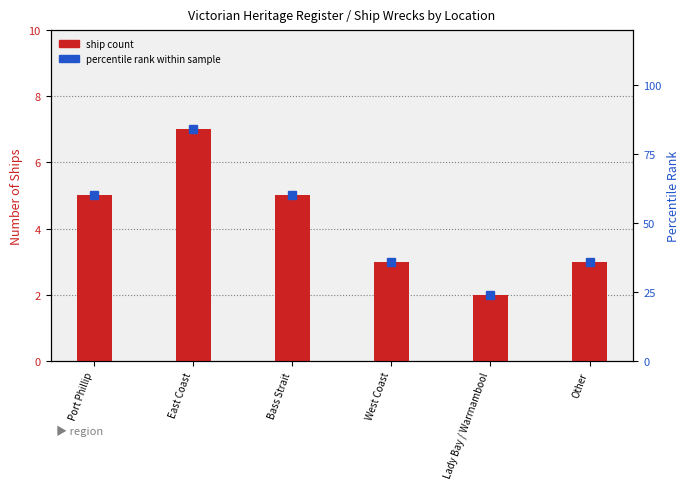

Which series changed the most between West Coast and Lady Bay / Warrnambool?

percentile rank within sample